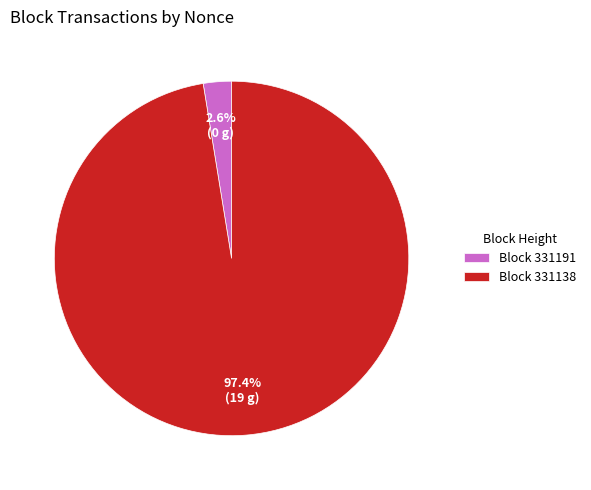

Rank the categories by value from highest to lowest.

Block 331138, Block 331191